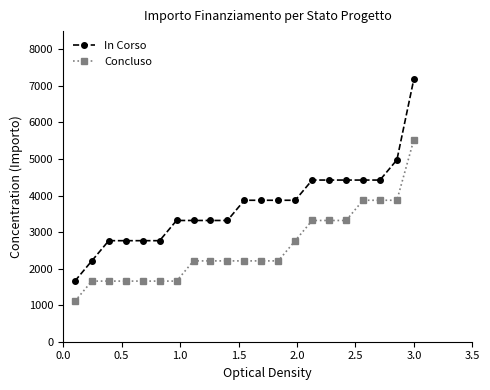

What is the difference between the second highest and second lowest values in the Concluso series?

2212